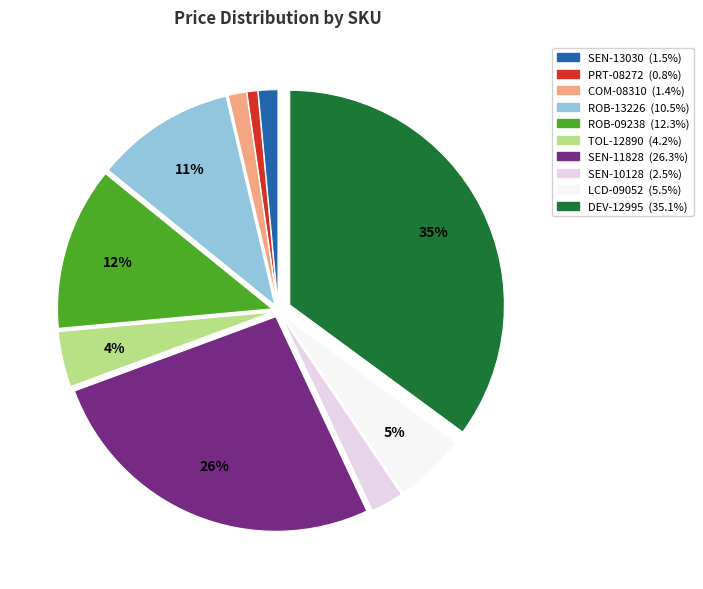

Which slice is the largest?

DEV-12995